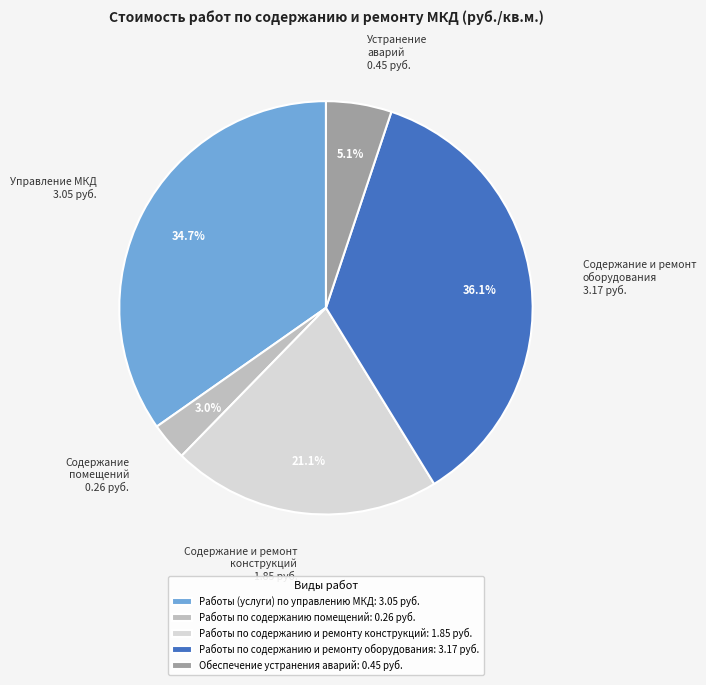

What percentage is NOT represented by Работы по содержанию помещений?

97.0%